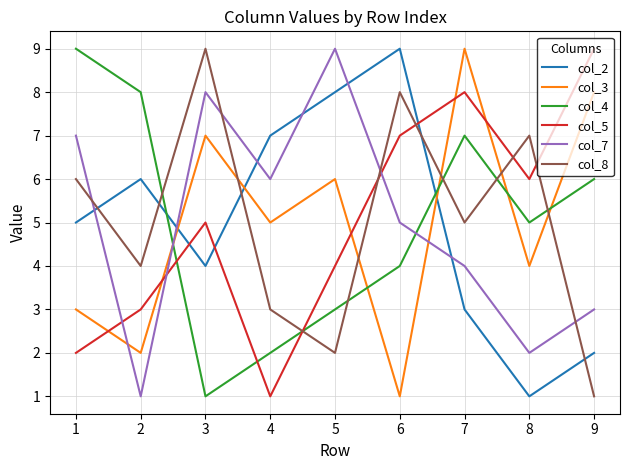

Which series ends up on top after the final intersection of col_7 and col_4?

col_4